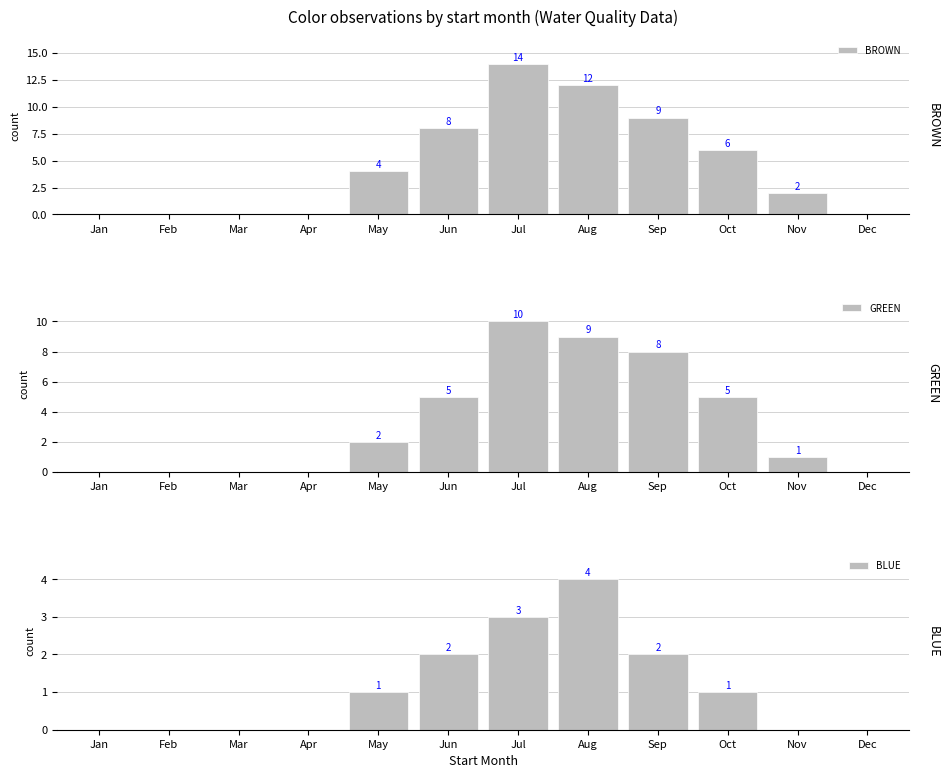

What is the difference between the maximum and minimum values in the BLUE series?

4